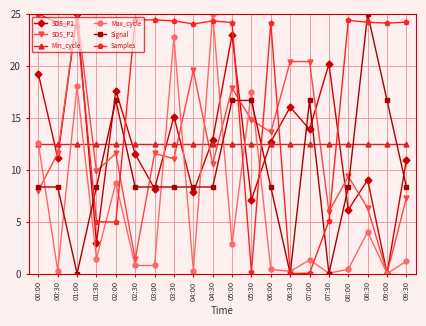

What is the difference between the SDS_P2 values at 09:00 and 09:30?

7.3